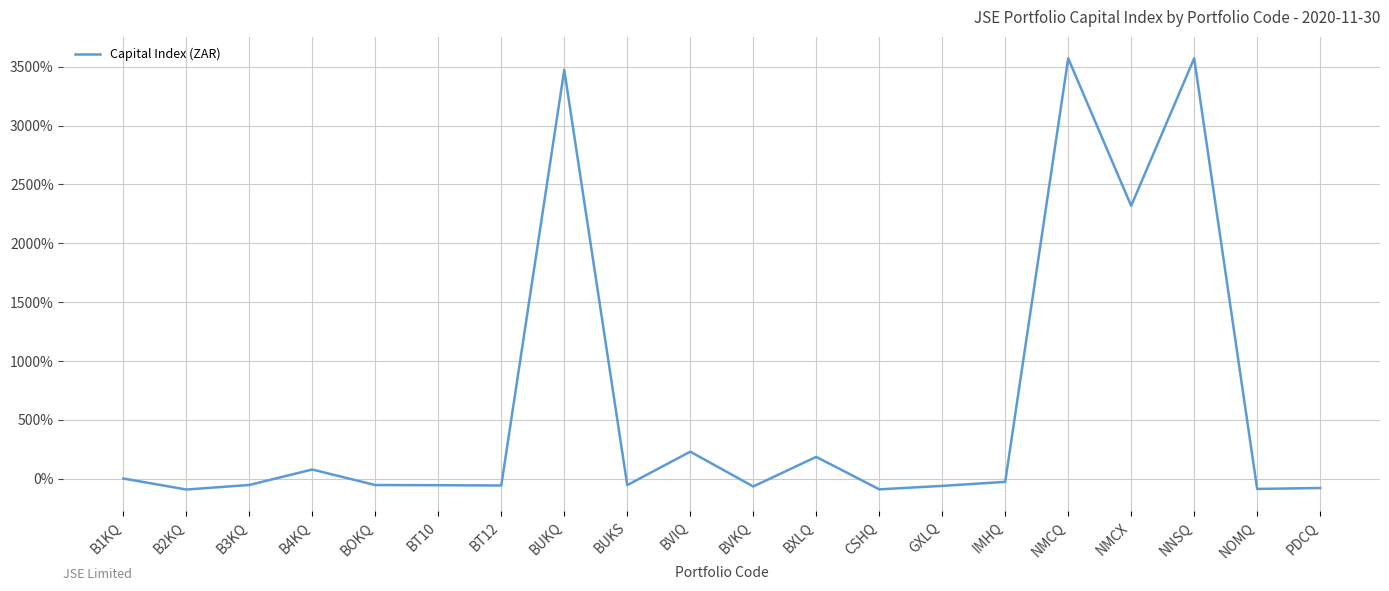

What is the greatest value displayed?

3572.0